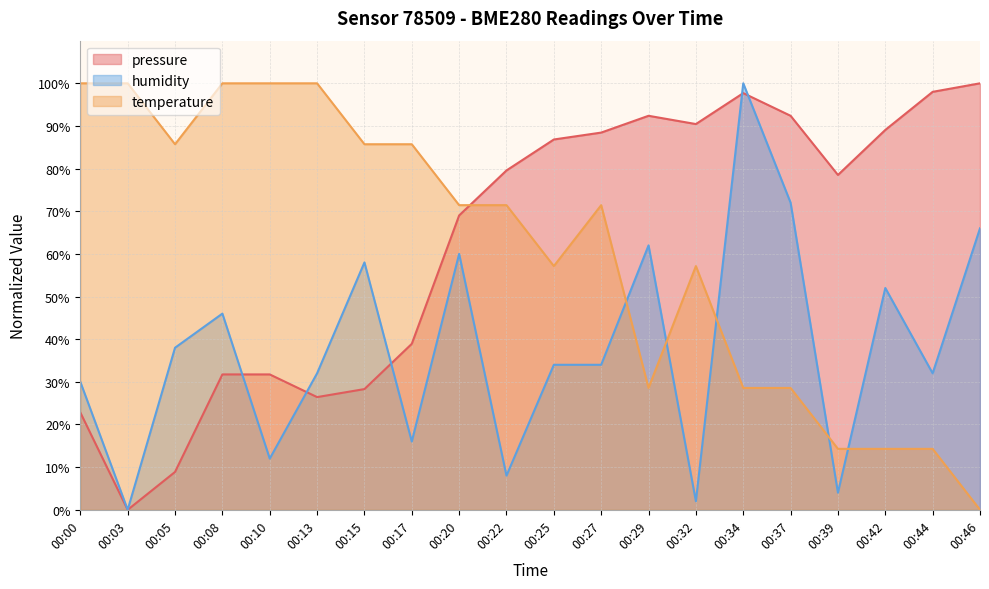

Between 00:00 and 00:15, which is larger?

00:15